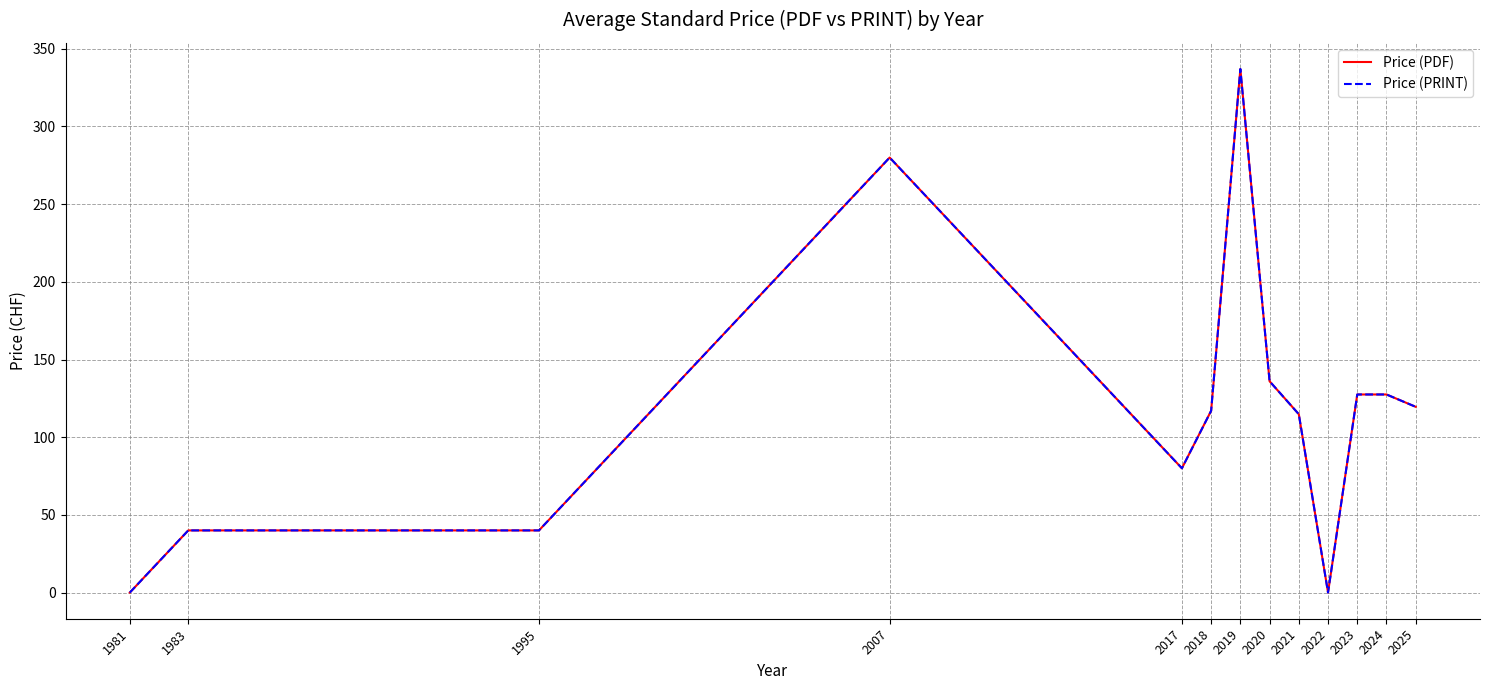

Reading right to left, extract all data points from this chart.

Price (PDF): 119.6	127.5	127.5	0.0	114.8	136.0	337.0	117.0	80.0	280.0	40.0	40.0	0.0
Price (PRINT): 119.6	127.5	127.5	0.0	114.8	136.0	337.0	117.0	80.0	280.0	40.0	40.0	0.0